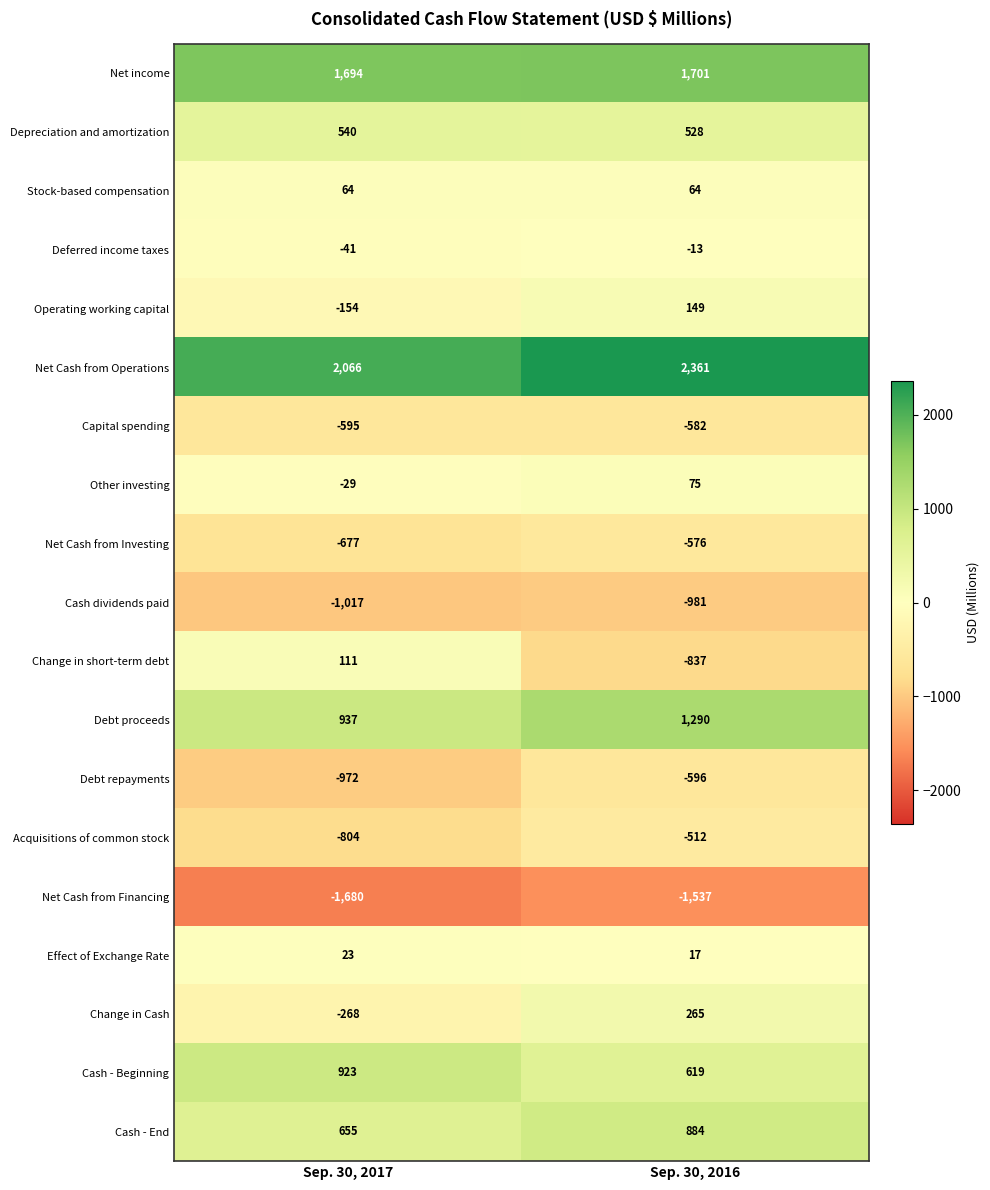

How many categories are shown in the chart?

2